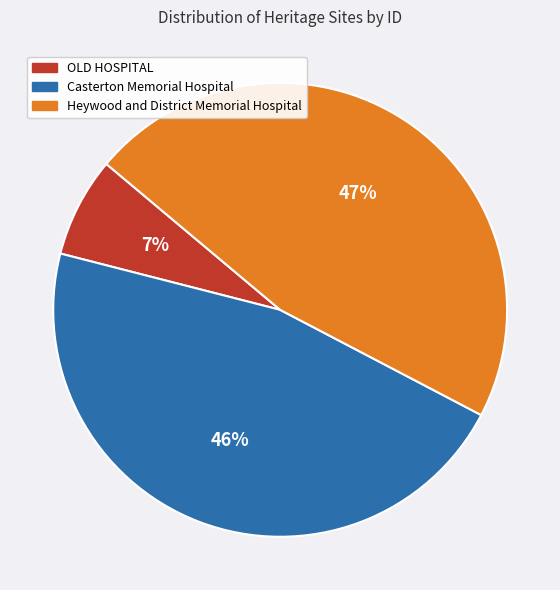

What is the smallest slice in the pie chart?

OLD HOSPITAL